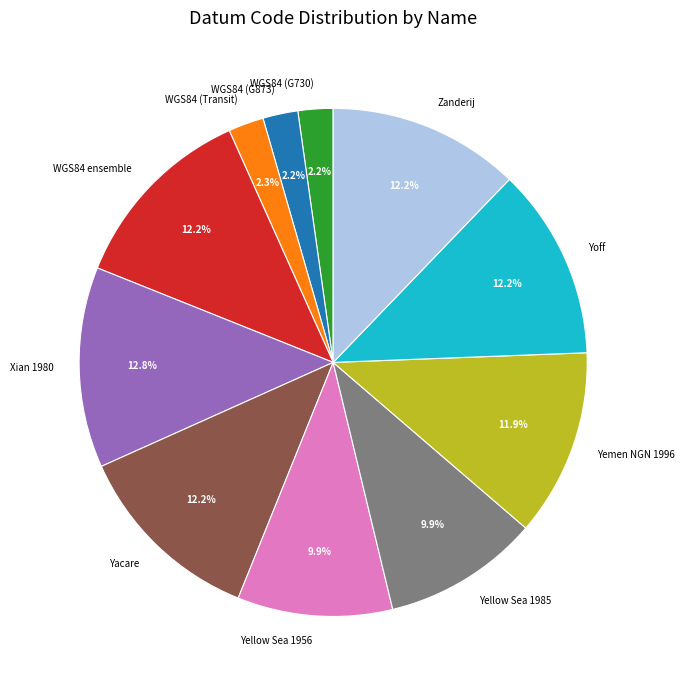

How many segments does this pie chart have?

11